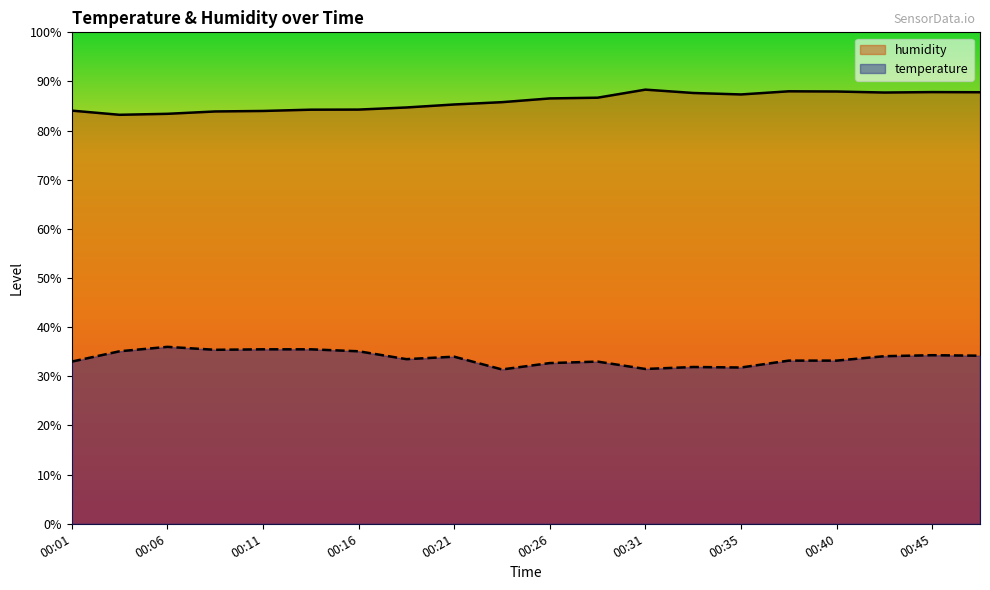

What is the spread (max minus min) of values at 00:26?

53.9